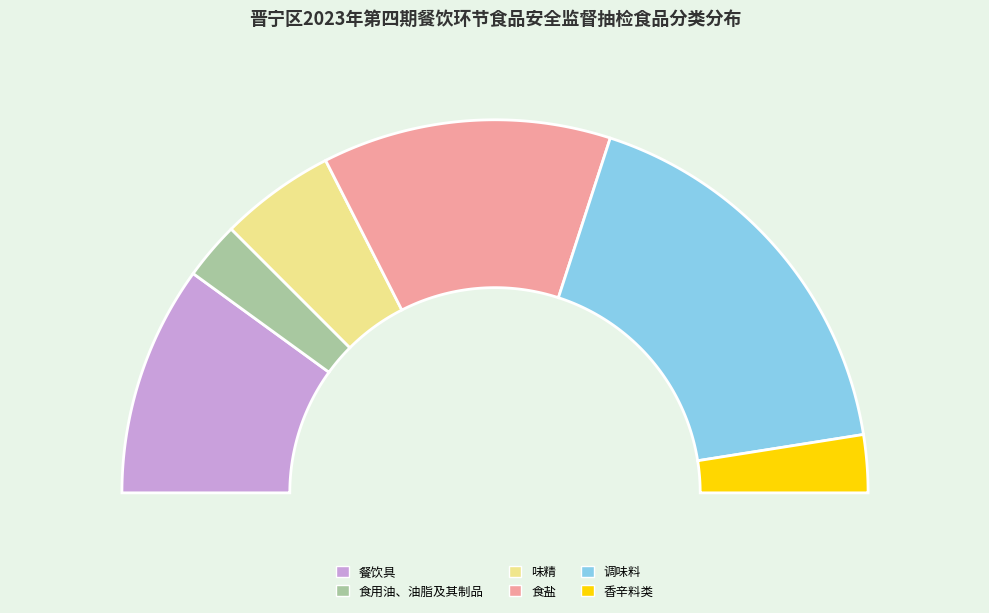

To the nearest percent, what portion does 餐饮具 represent?

20%